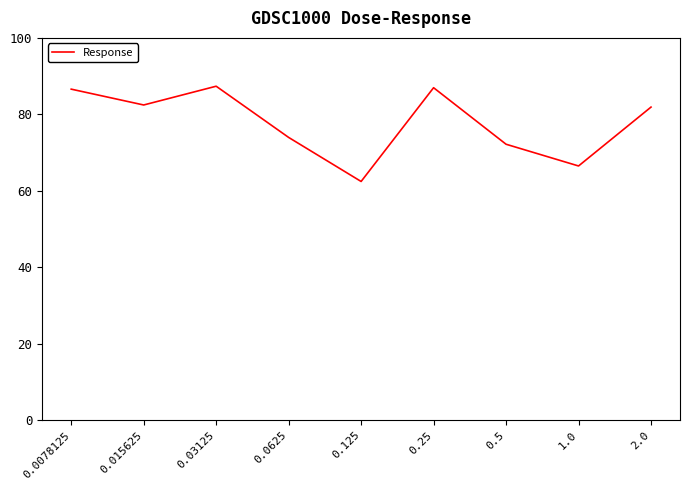

What is the maximum value shown in the chart?

87.4